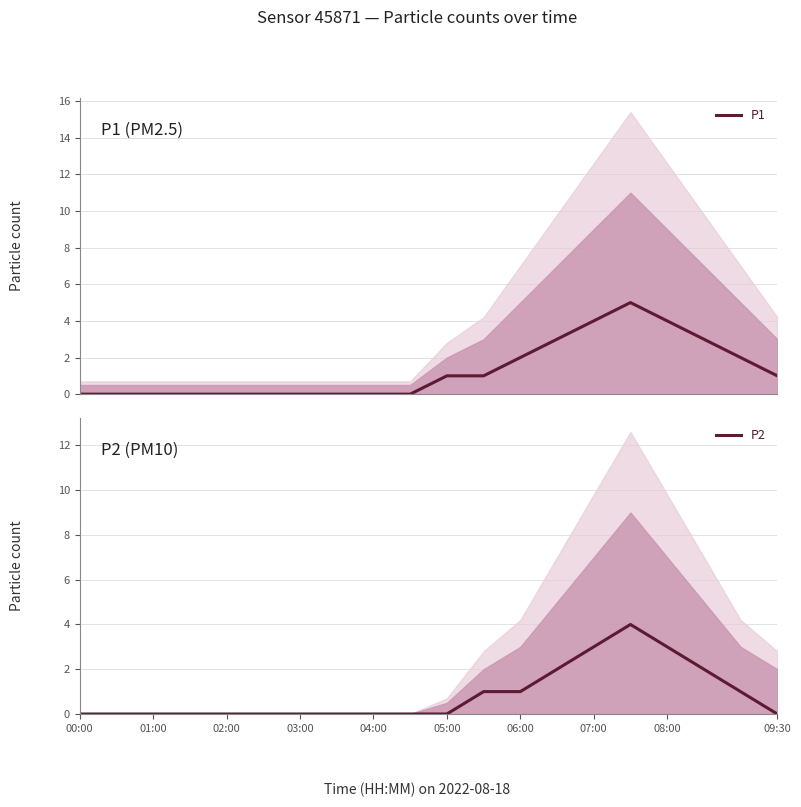

The value of P1 at 03:00 is -3. True or false?

False